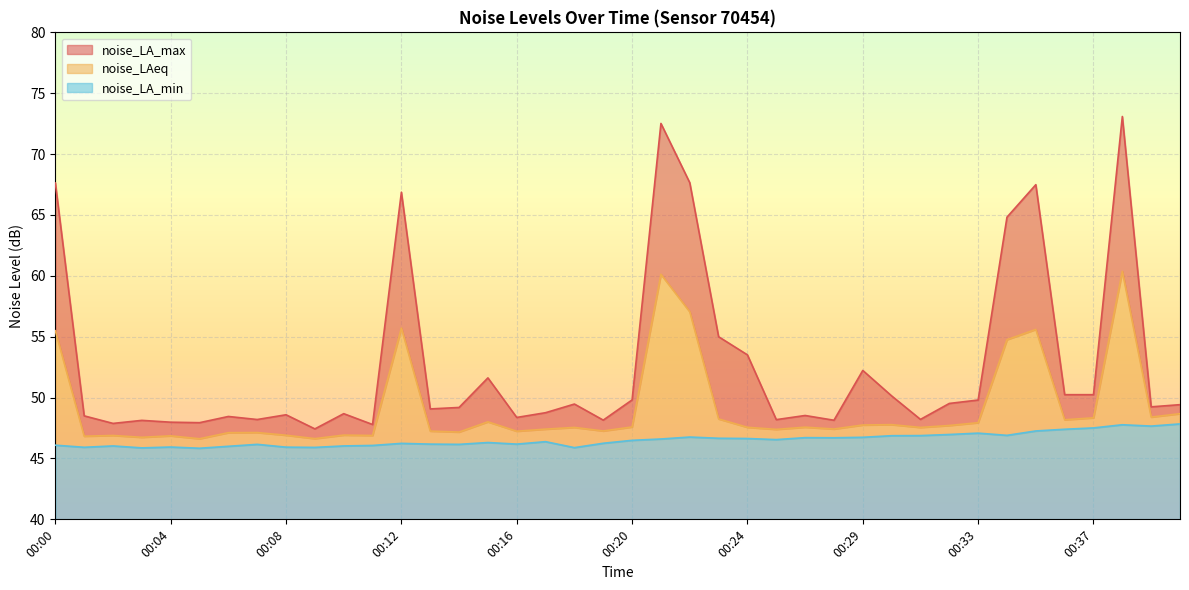

Rank the series by their average value, from lowest to highest.

noise_LA_min, noise_LAeq, noise_LA_max